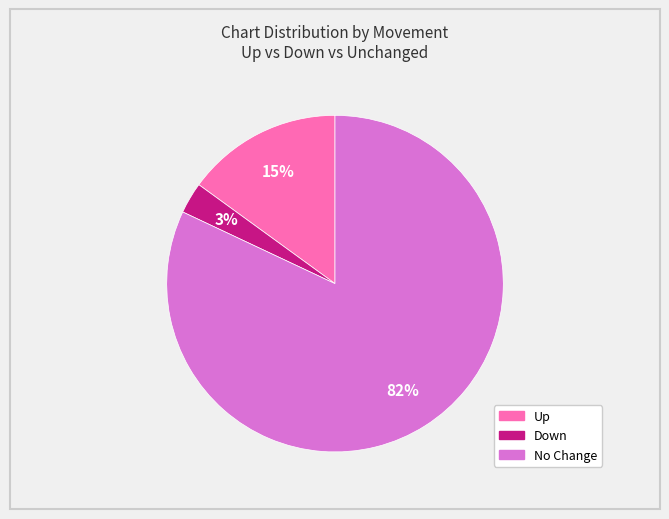

To the nearest percent, what is the average slice percentage?

33%